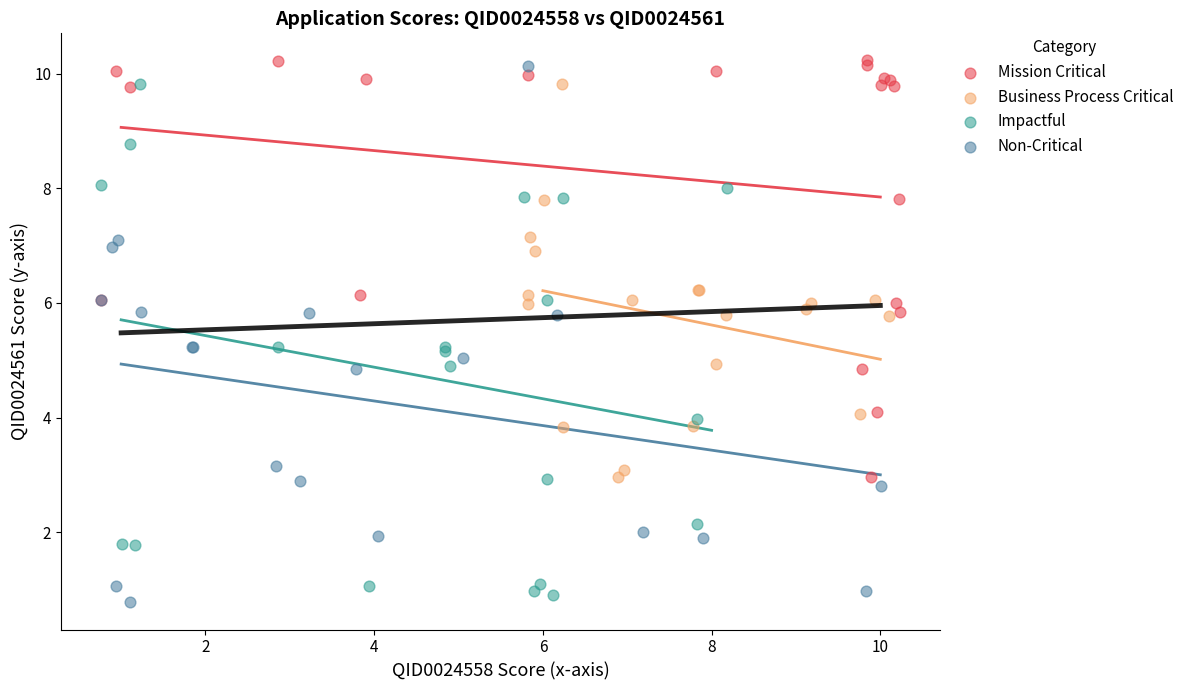

Which series has the largest Y range (max minus min)?

Non-Critical